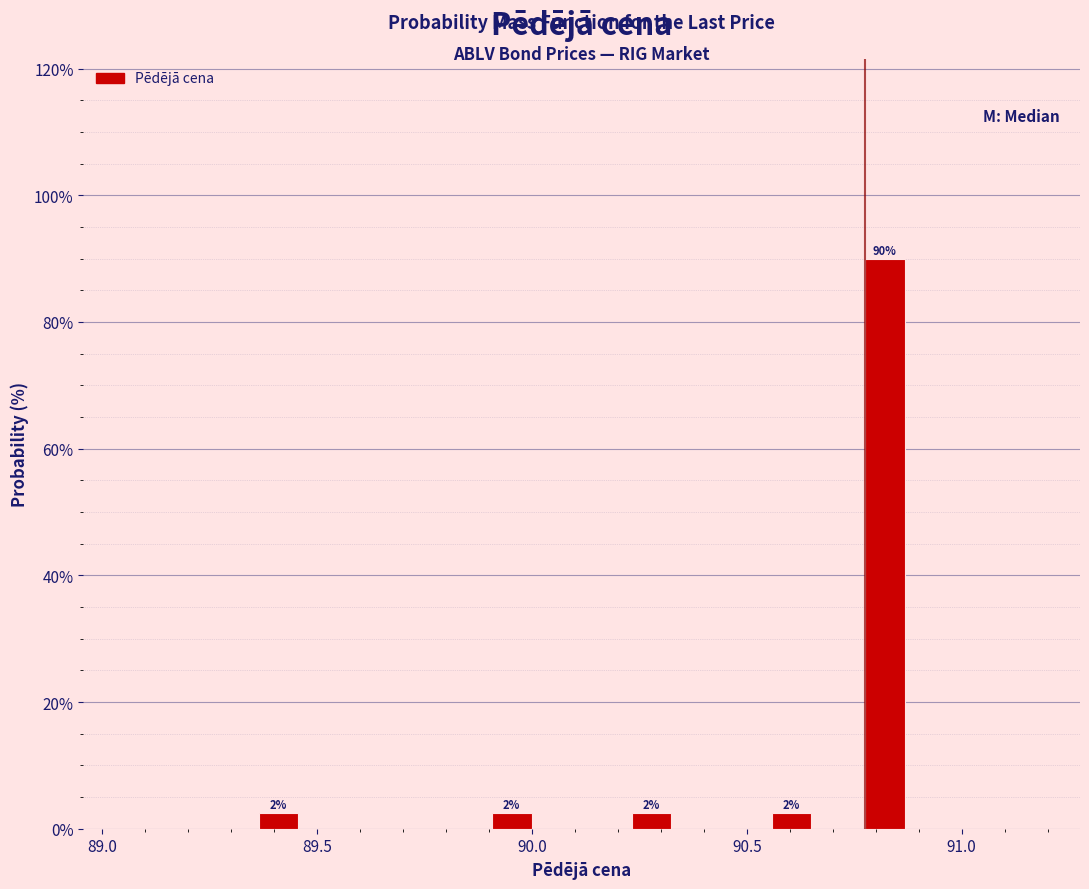

Read against the x-axis, roughly where is the centre of the tallest bar?

90.80